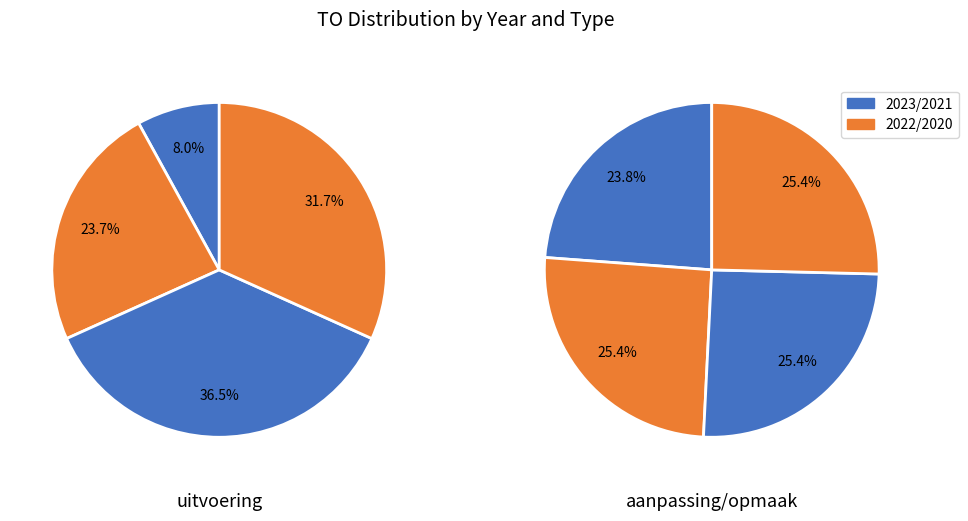

The 2020 slice represents 20% of the pie. True or false?

False